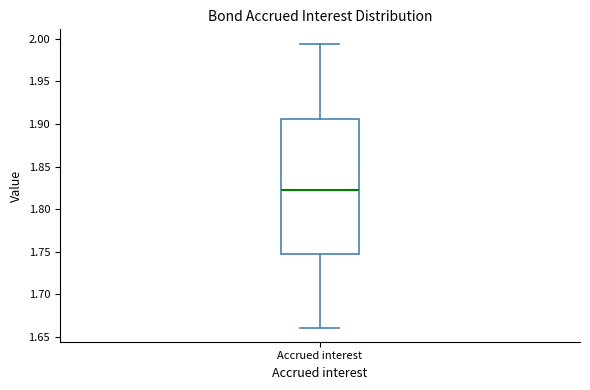

Read this box plot against the y-axis: the position of the median line, the range covered by the box, and the ends of both whiskers. The values are not printed on the chart, so give them approximately, as read against the axis.

median 1.820, box 1.745 to 1.905, whiskers 1.660 to 1.995